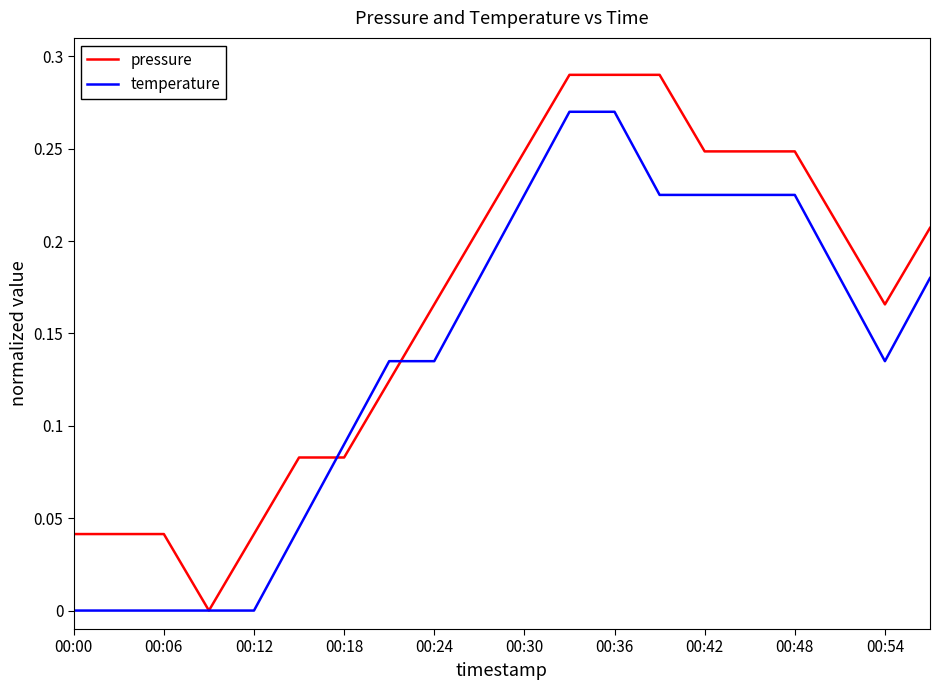

Rank the series by their average value, from lowest to highest.

temperature, pressure